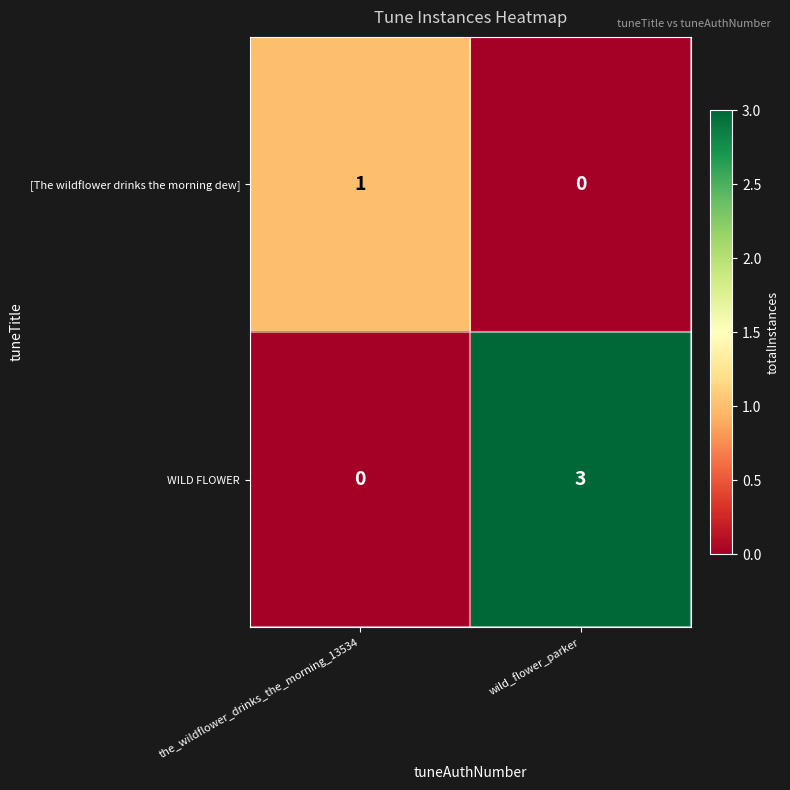

At which label is [The wildflower drinks the morning dew] closest to 0?

wild_flower_parker